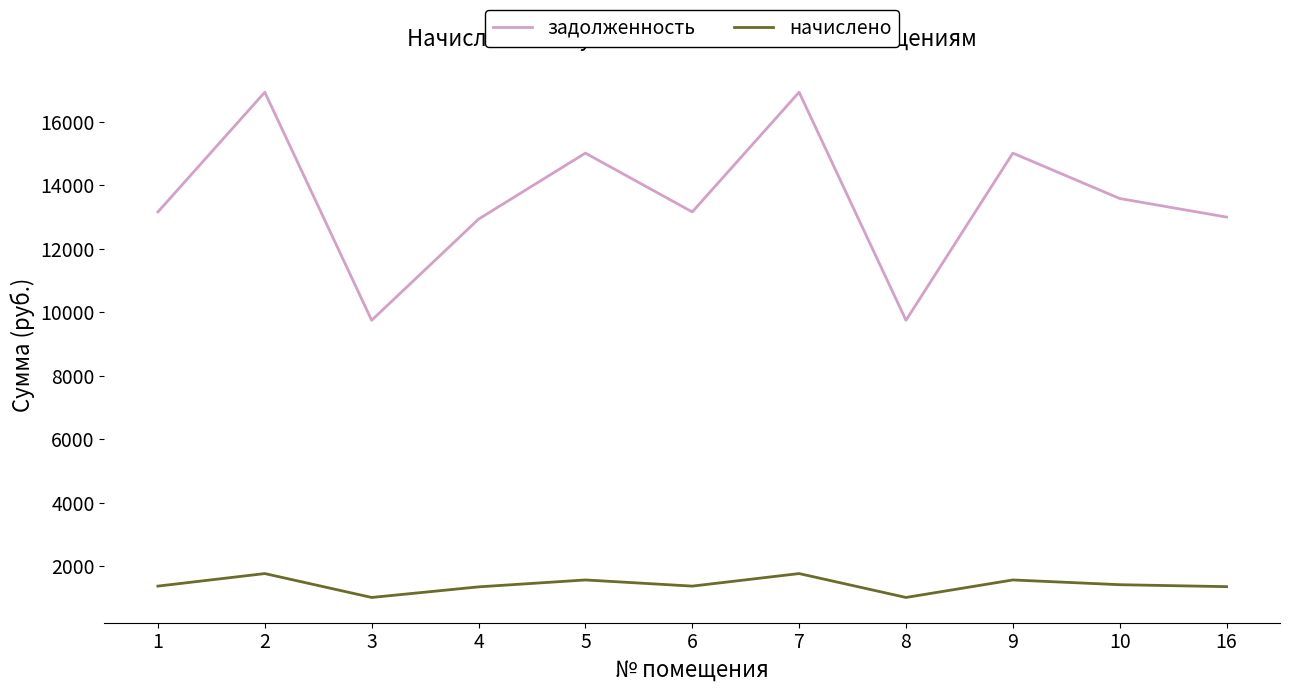

Read the начислено value at 7.

1772.5